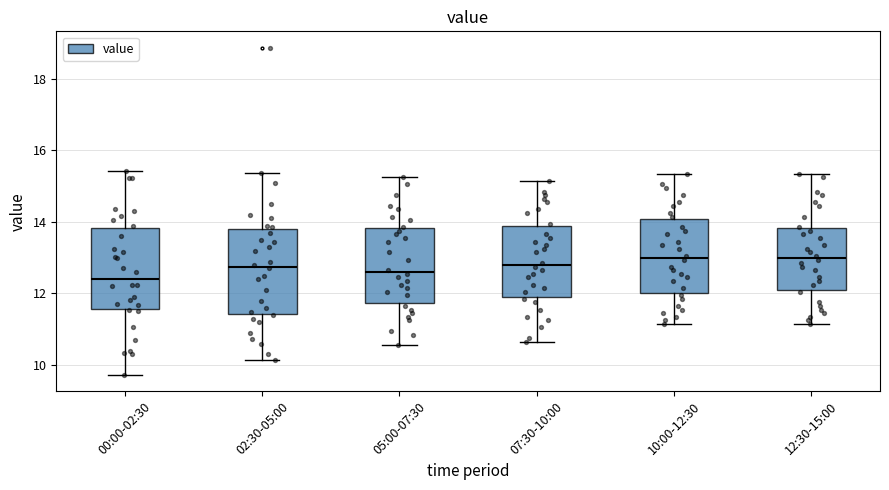

Reading left to right, read every box against the y-axis: the position of its median line, the range the box covers, and the ends of its whiskers. The values are not printed on the chart, so give them approximately, as read against the axis.

00:00-02:30: median 12.4, box 11.6 to 13.8, whiskers 9.8 to 15.4
02:30-05:00: median 12.8, box 11.4 to 13.8, whiskers 10.2 to 15.4
05:00-07:30: median 12.6, box 11.8 to 13.8, whiskers 10.6 to 15.2
07:30-10:00: median 12.8, box 12.0 to 13.8, whiskers 10.6 to 15.2
10:00-12:30: median 13.0, box 12.0 to 14.0, whiskers 11.2 to 15.4
12:30-15:00: median 13.0, box 12.2 to 13.8, whiskers 11.2 to 15.4